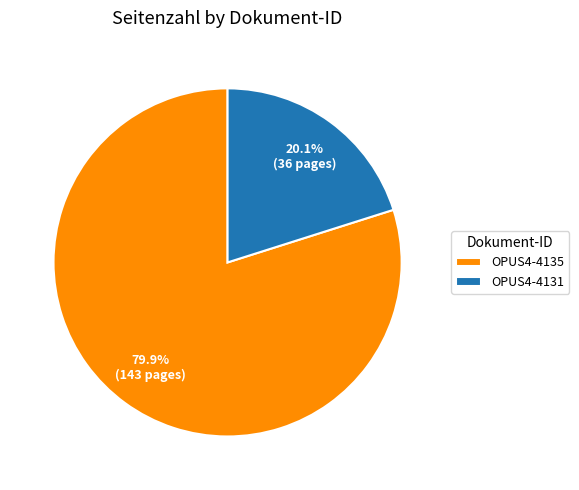

Which has a higher value, OPUS4-4135 or OPUS4-4131?

OPUS4-4135